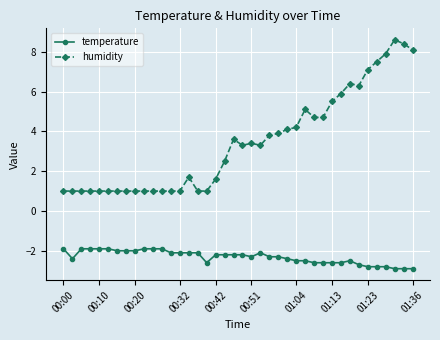

What is the greatest value displayed?

8.6